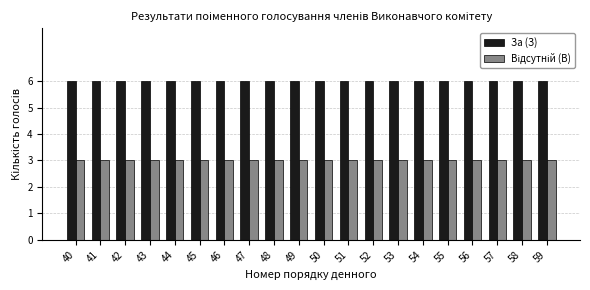

The value of За (З) at 49 is 1. True or false?

False